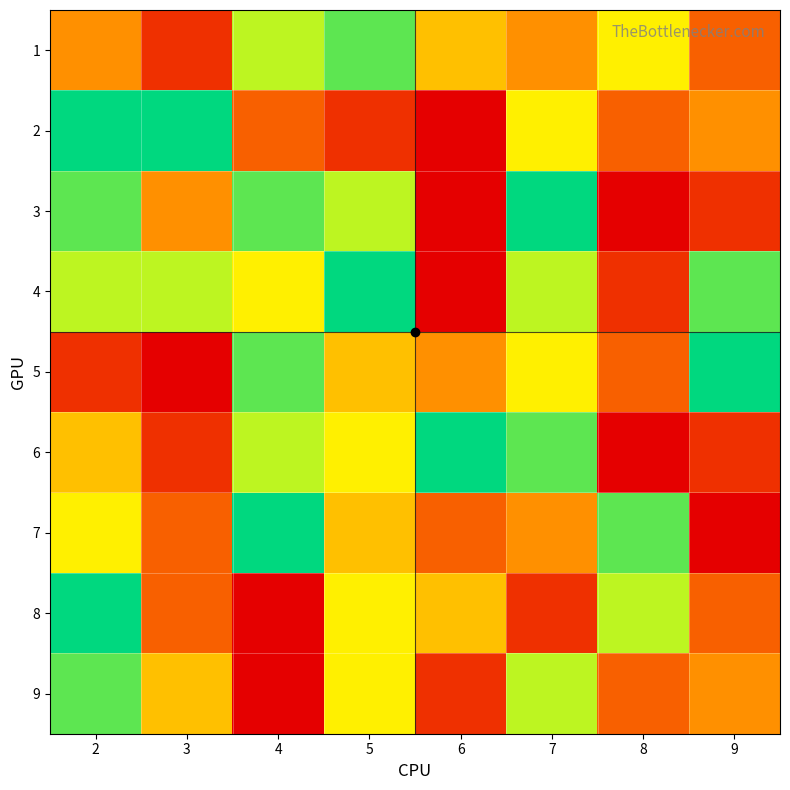

What is the total value across all series at 9?

36